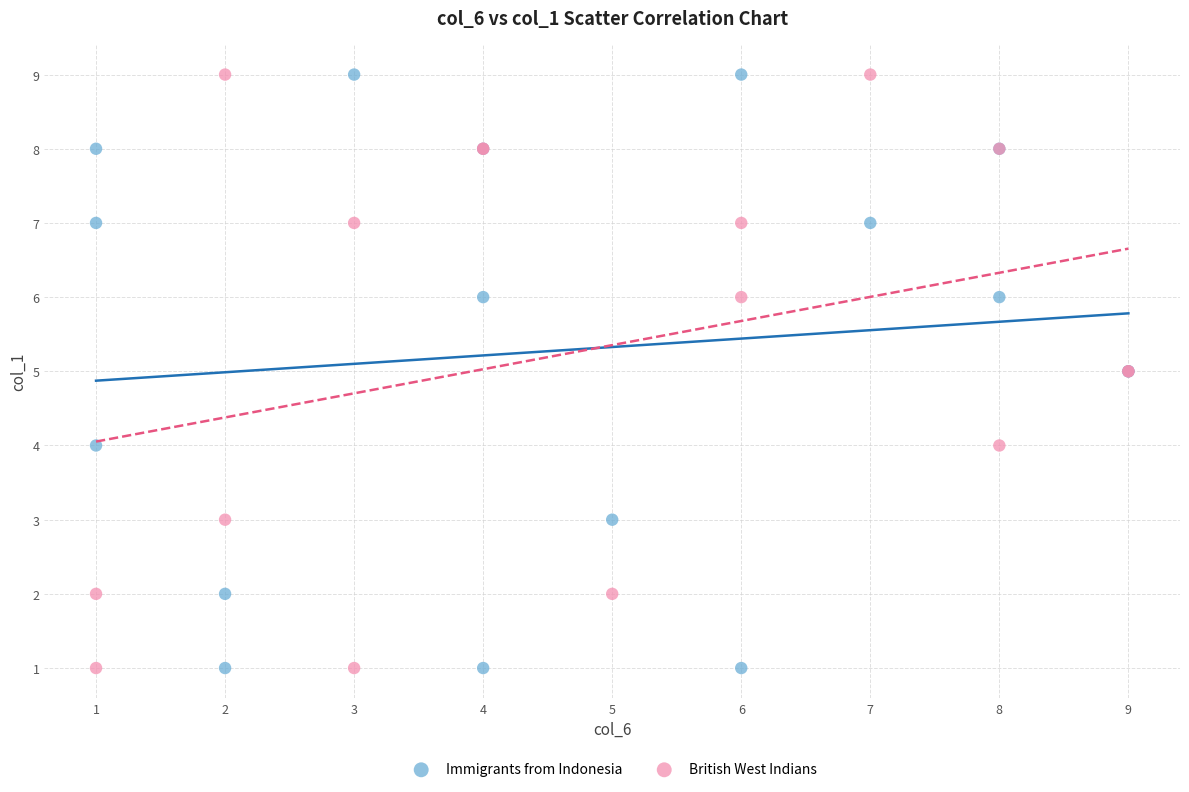

What are all the series names shown in the legend?

Immigrants from Indonesia, British West Indians